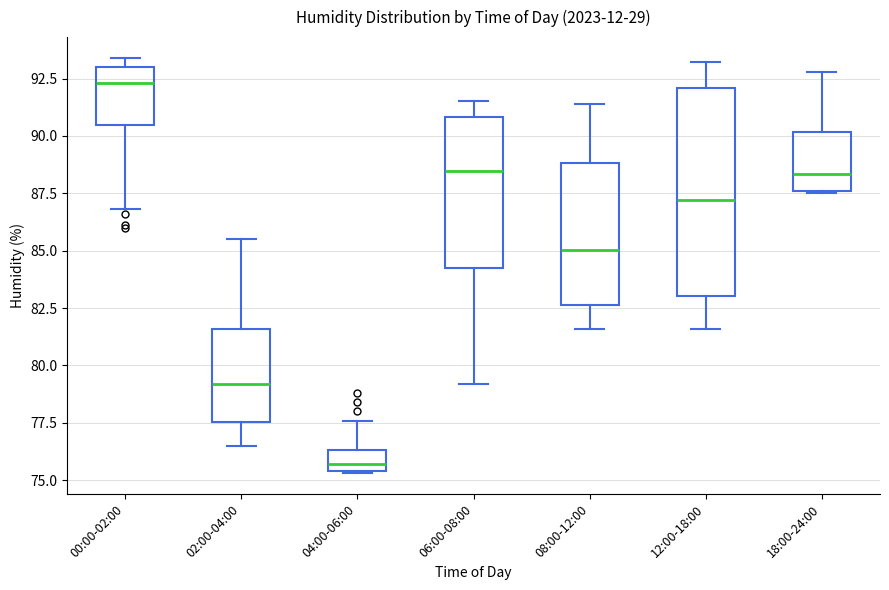

Which box has the lowest median line?

04:00-06:00